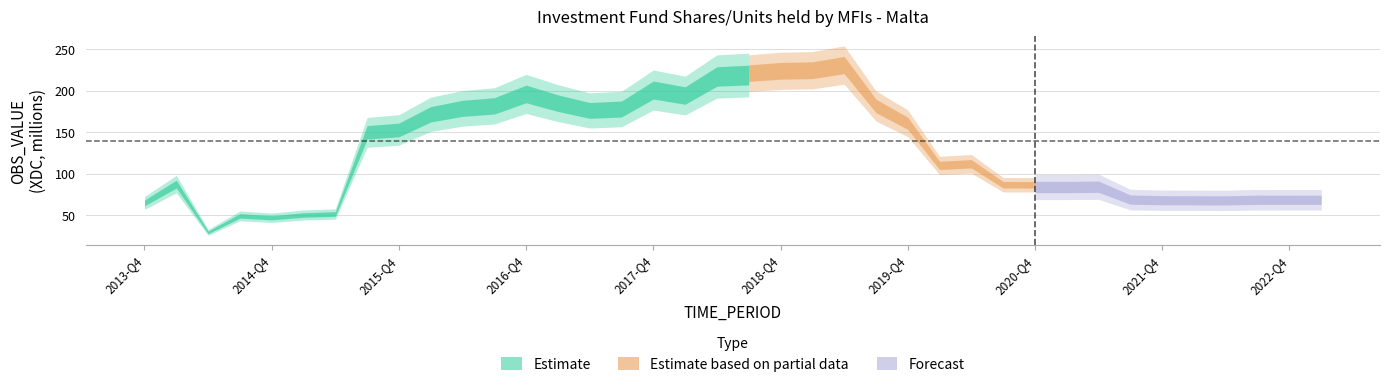

Where is the first local minimum?

2014-Q2